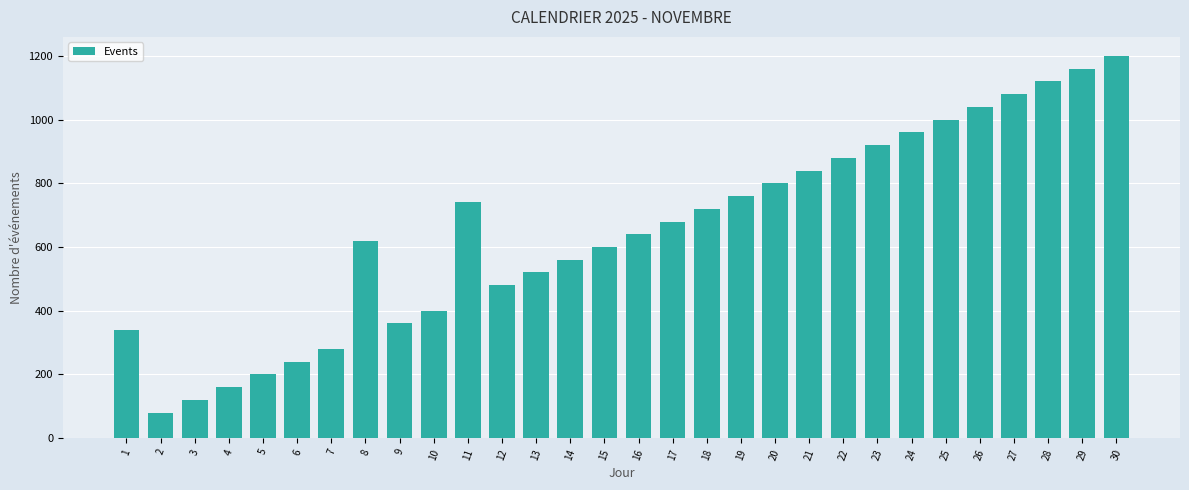

Is it true that the value at 9 is 360?

True